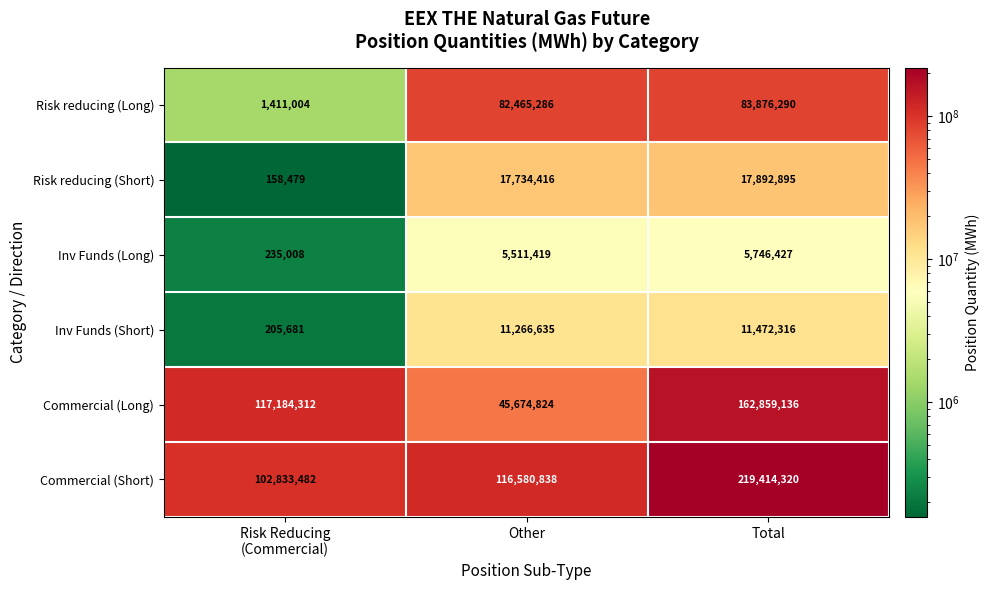

How many values in the Risk reducing (Short) series are below 17734416?

1